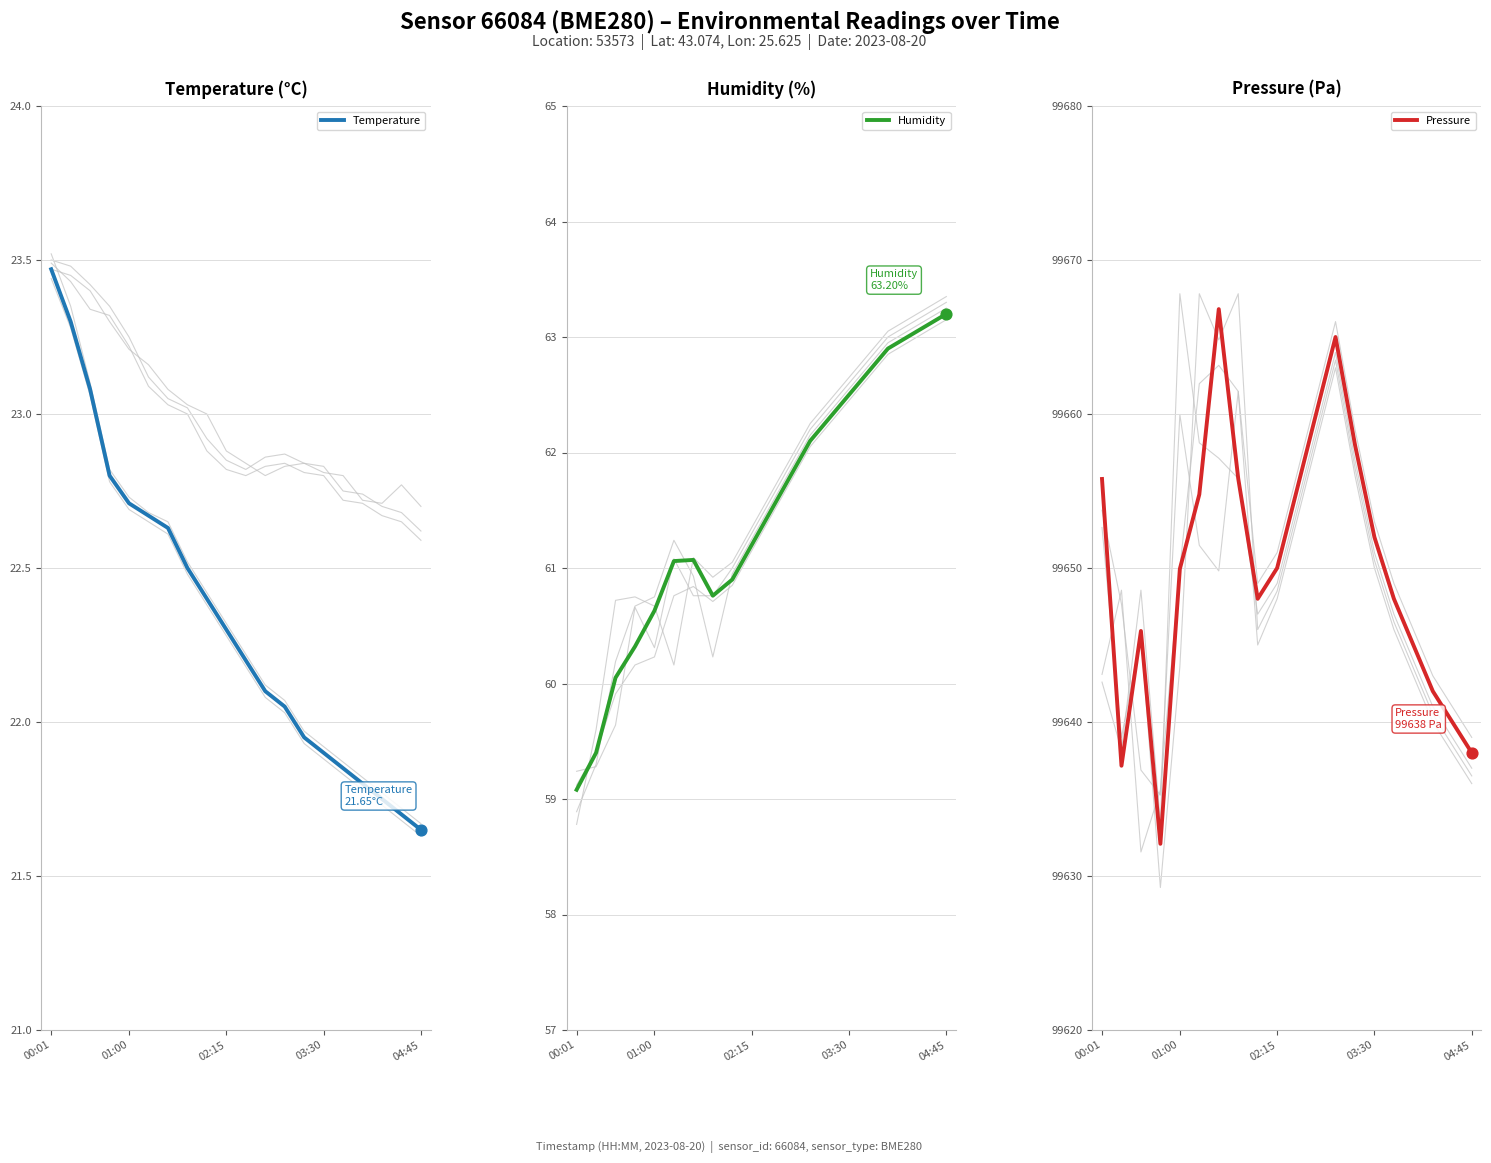

Which series has the largest total across all categories?

Pressure